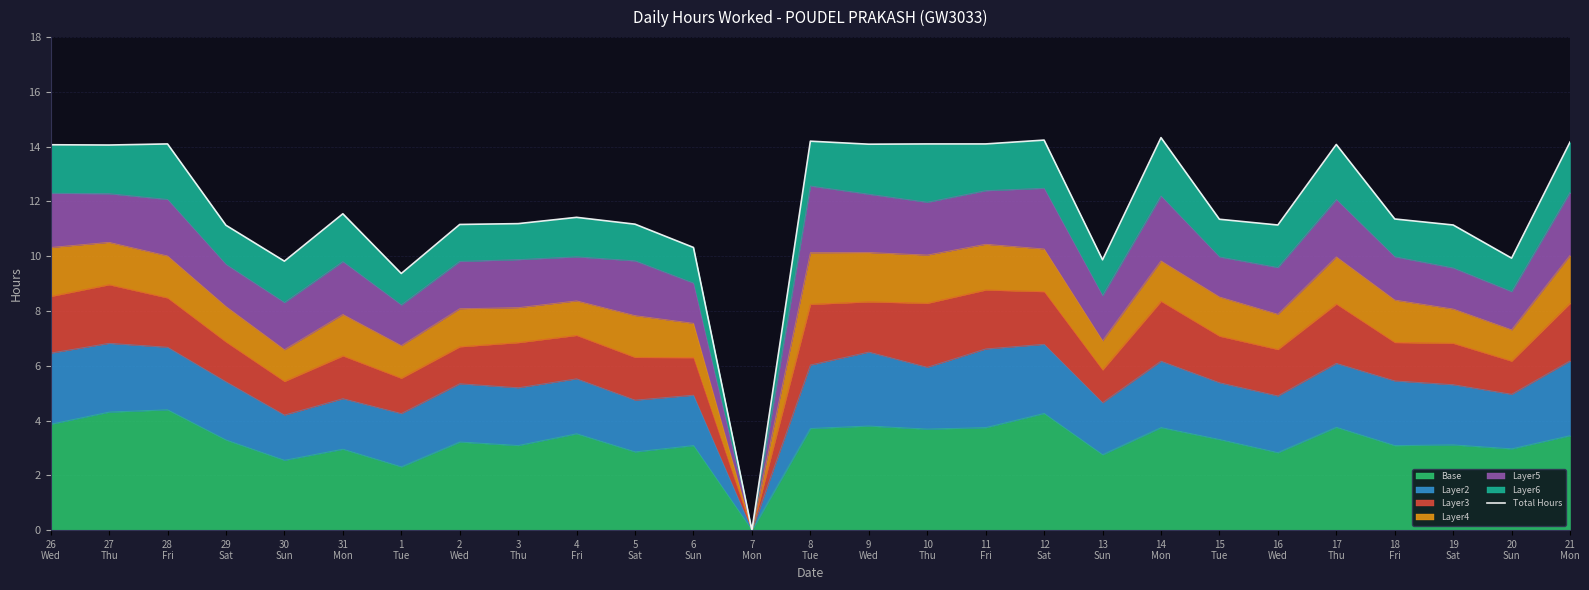

Where is the data nearest to the value 7?

1
Tue